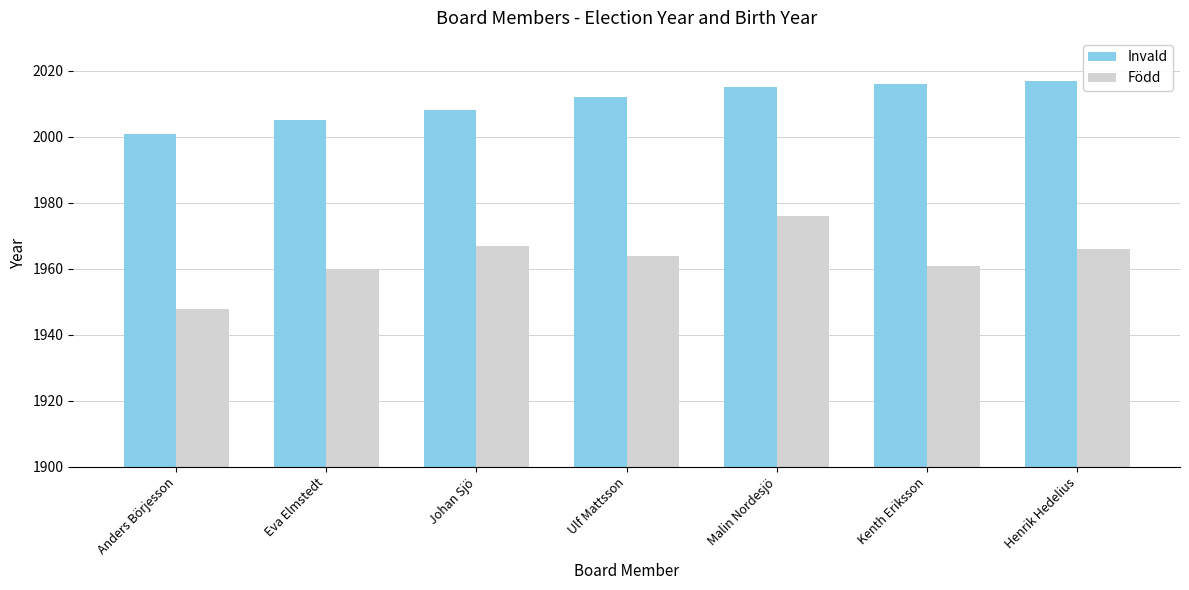

Reading right to left, what are all the values shown in this chart?

Invald: 2017	2016	2015	2012	2008	2005	2001
Född: 1966	1961	1976	1964	1967	1960	1948